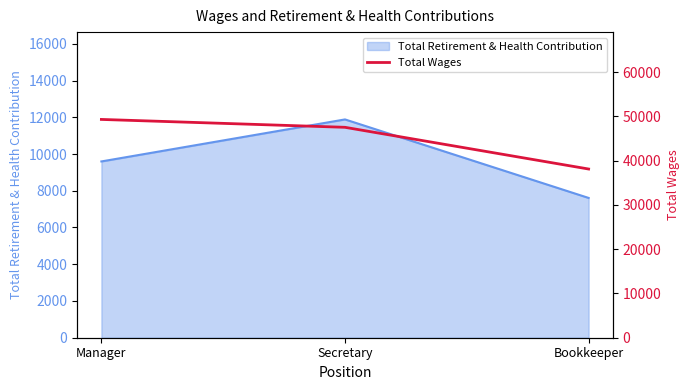

Which category has the highest value in the Total Retirement & Health Contribution series?

Secretary